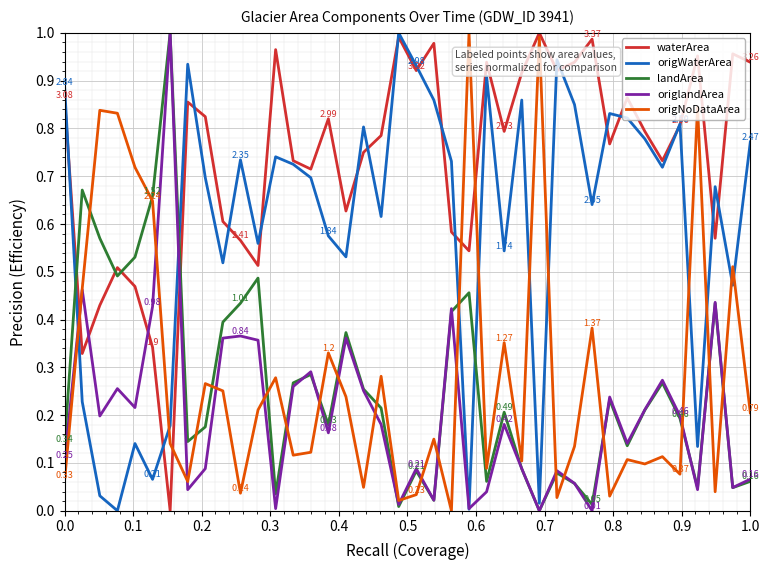

Which series has the largest total across all categories?

waterArea